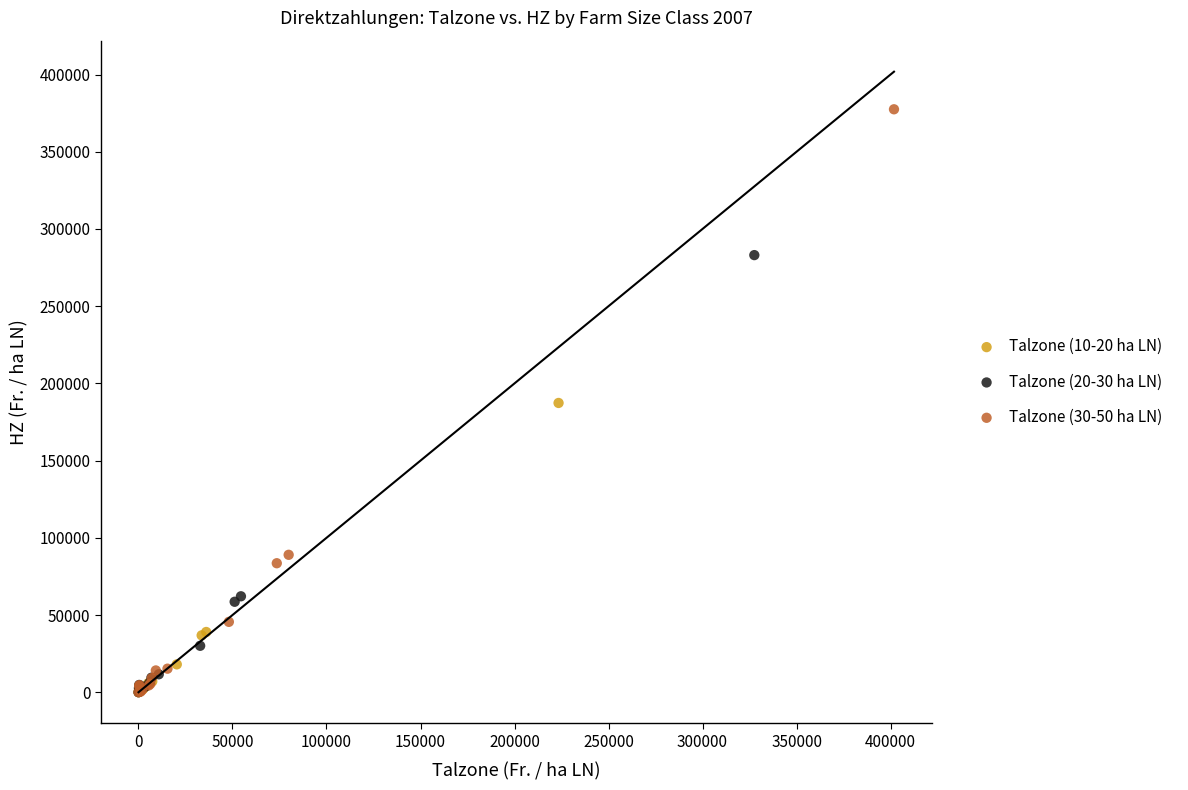

Which series has the widest spread of Y values?

Talzone (30-50 ha LN)